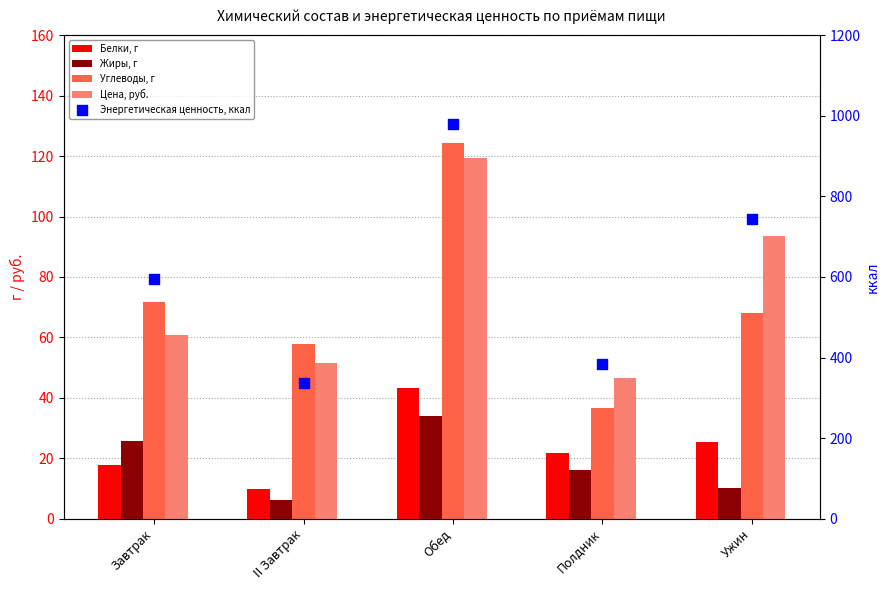

At how many categories does at least one series exceed 394?

3